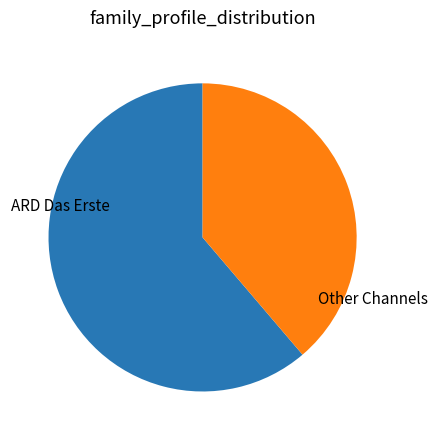

True or false: ARD Das Erste accounts for 54% of the total.

False